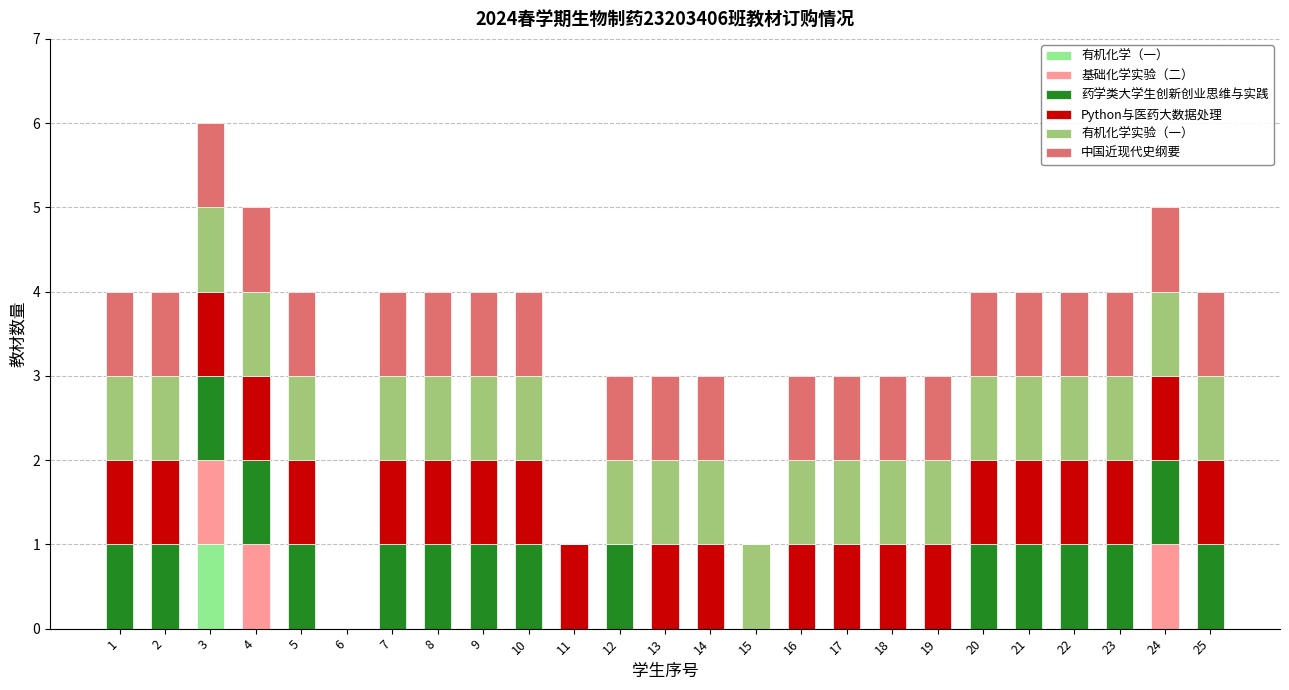

At which category is the sum across all series the highest?

3